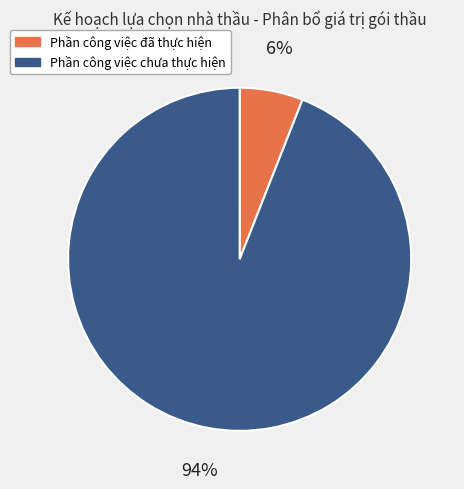

Rank the categories by value from highest to lowest.

Phần công việc chưa thực hiện, Phần công việc đã thực hiện